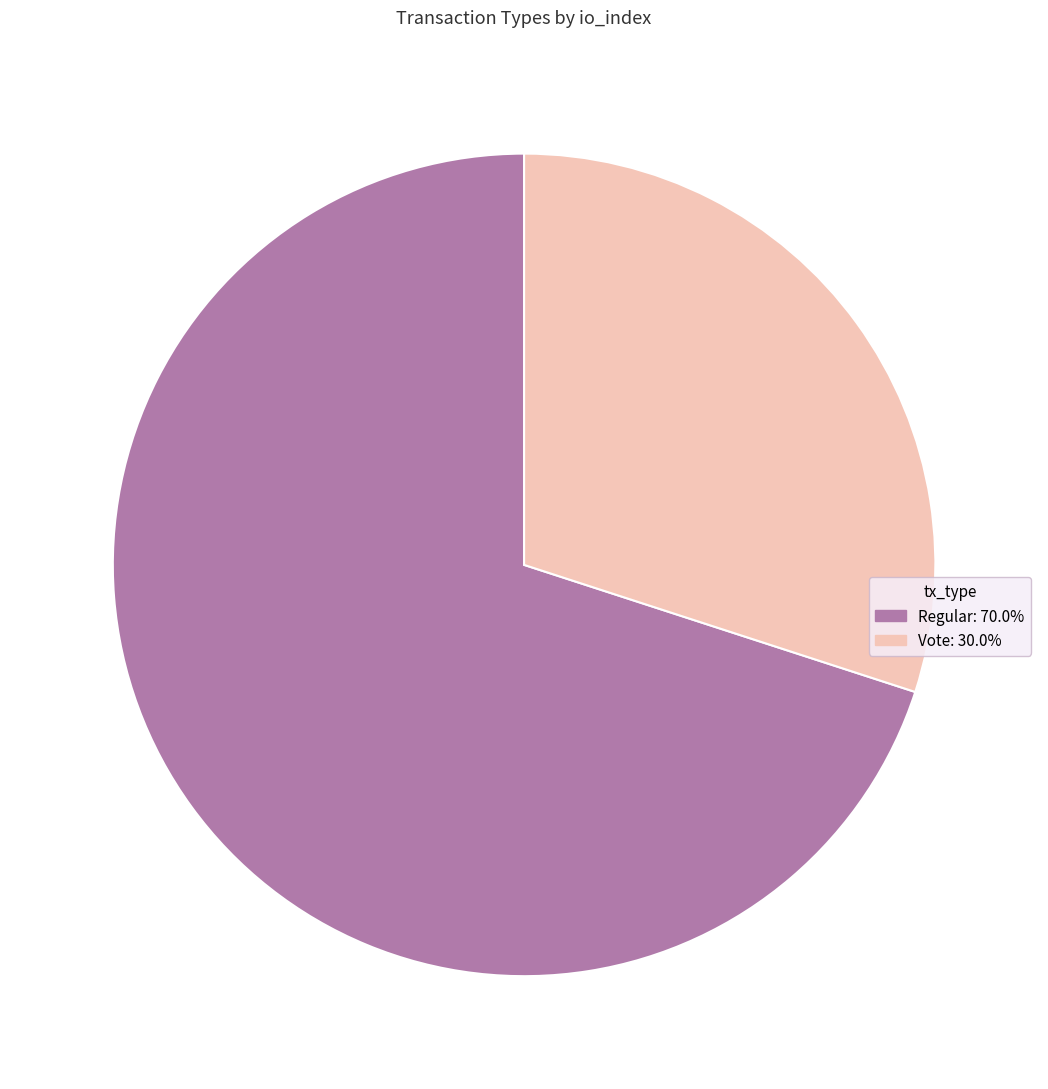

Is it true that Regular is 60% of the pie?

False